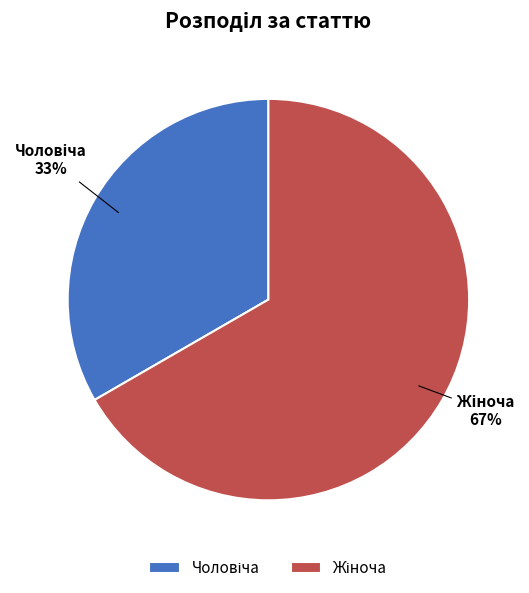

Is there a majority slice in this chart?

Yes